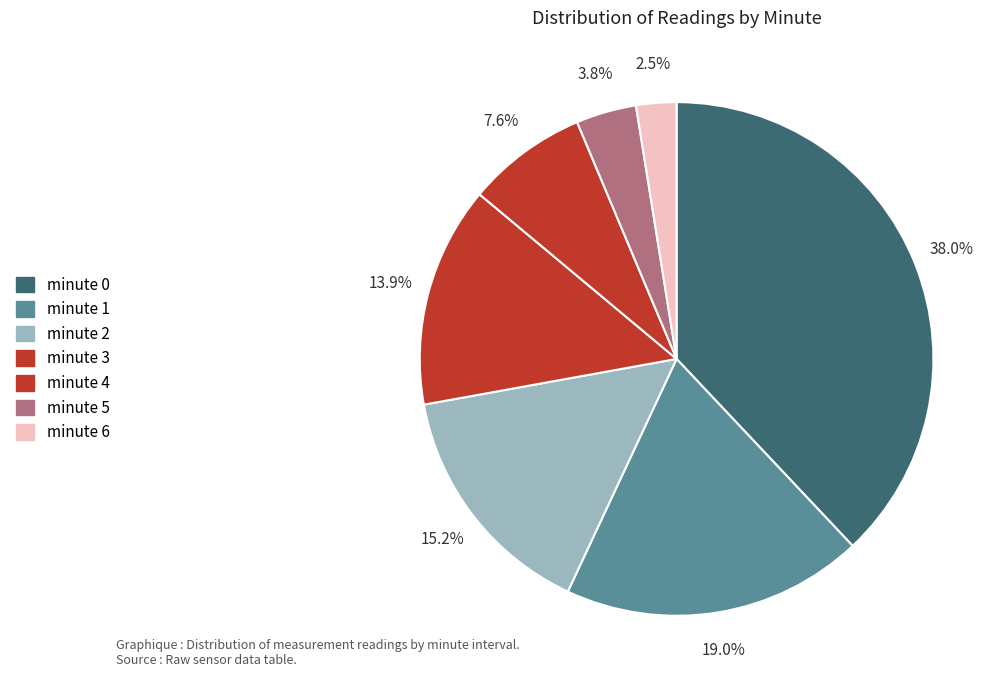

What is the change in value from minute 2 to minute 5?

-9